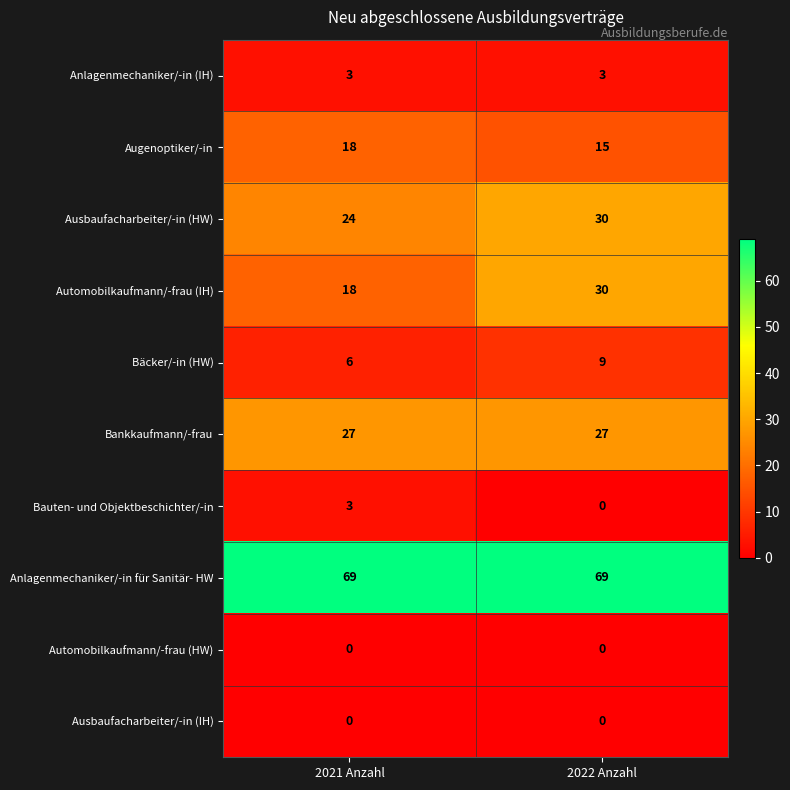

What is the spread (max minus min) of values at 2021 Anzahl?

69